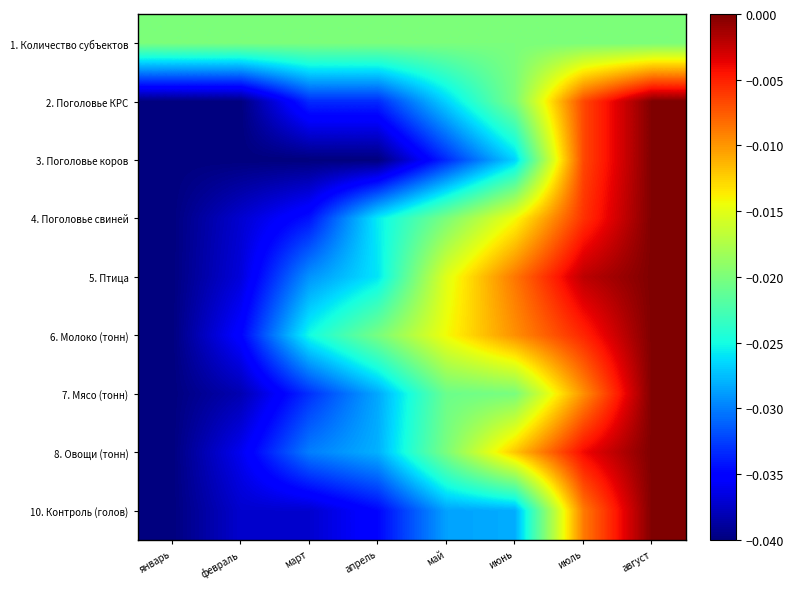

At which category does the chart reach its peak across all series?

август